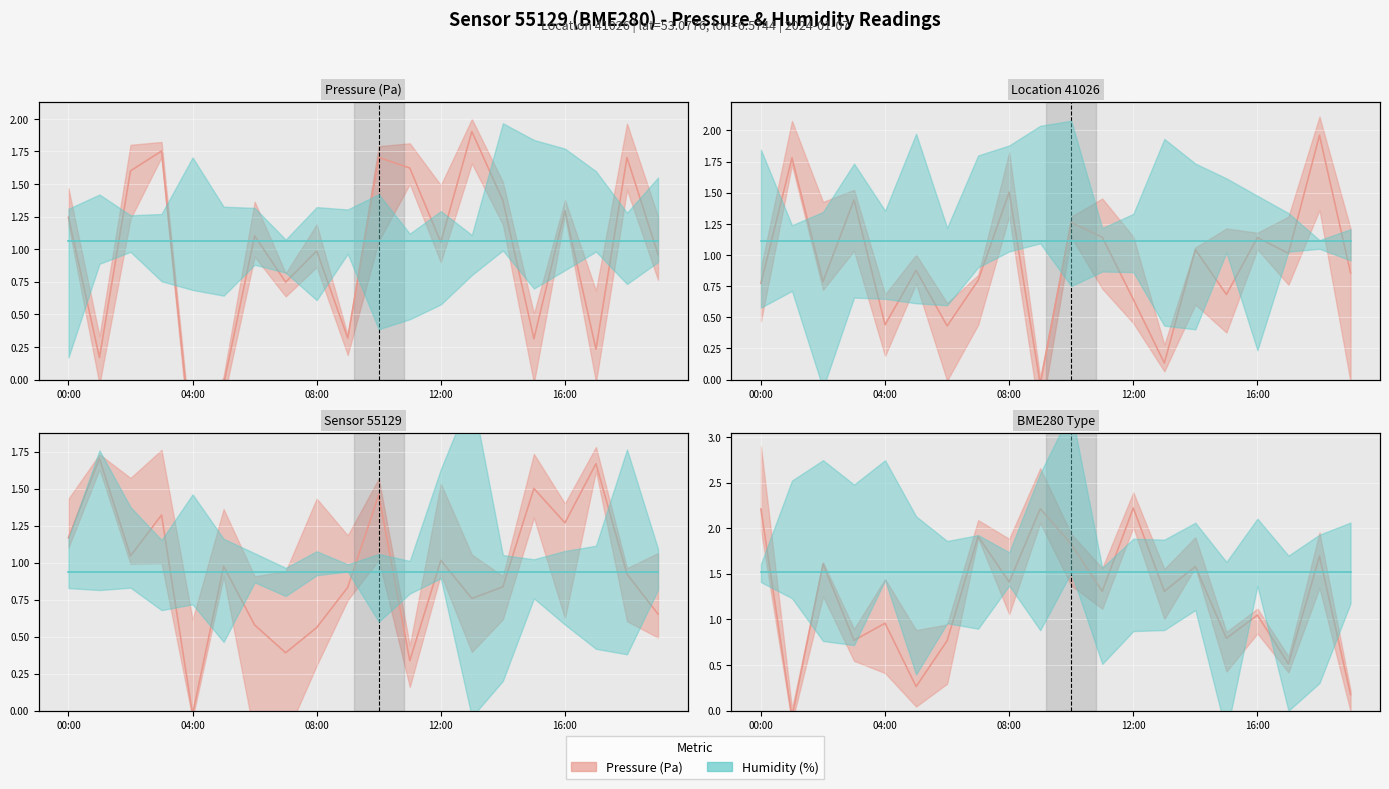

How many lines are shown in the chart?

2